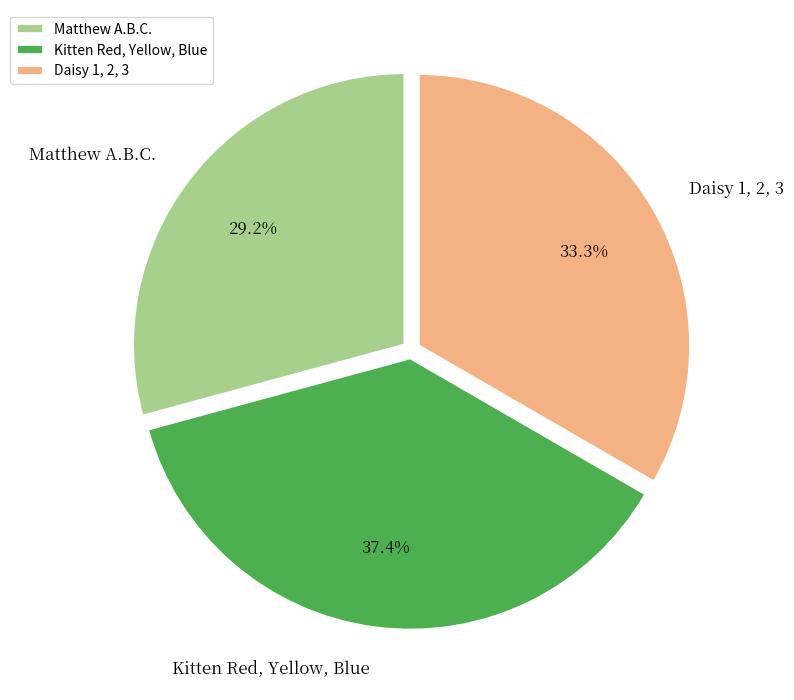

What portion of the pie excludes Daisy 1, 2, 3?

66.7%